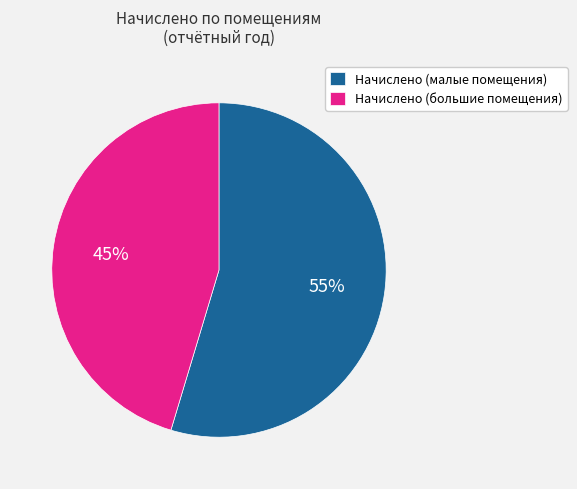

The Начислено (большие помещения) slice represents 39% of the pie. True or false?

False